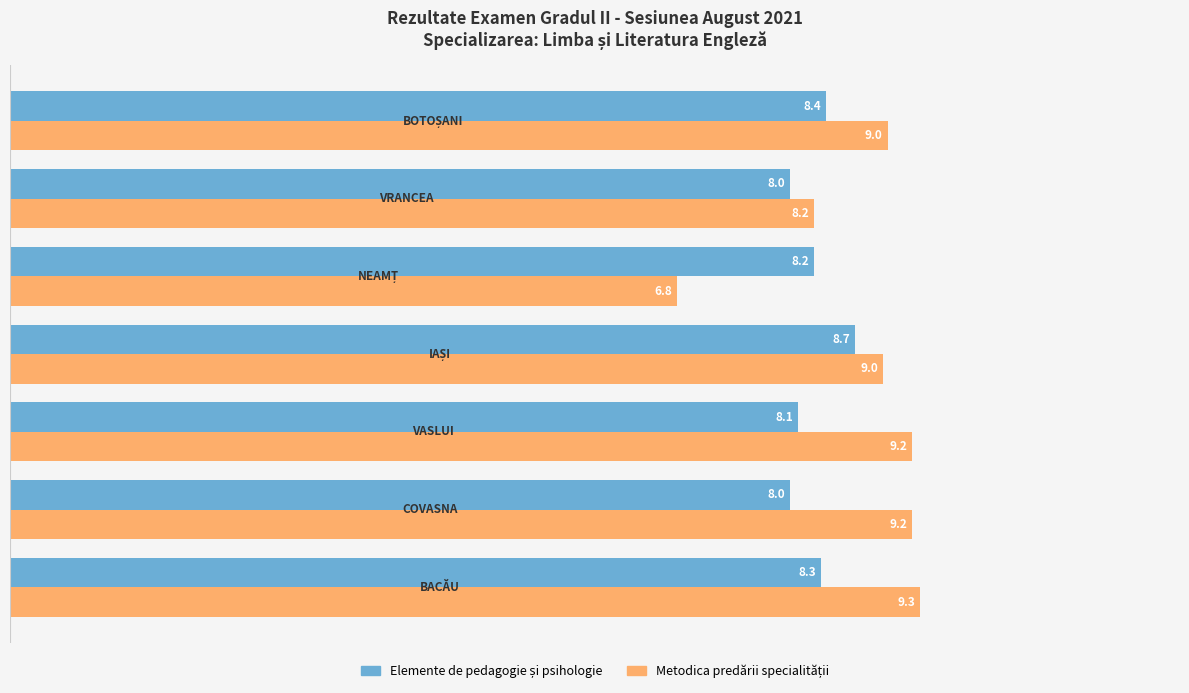

At how many categories does at least one series exceed 8?

7